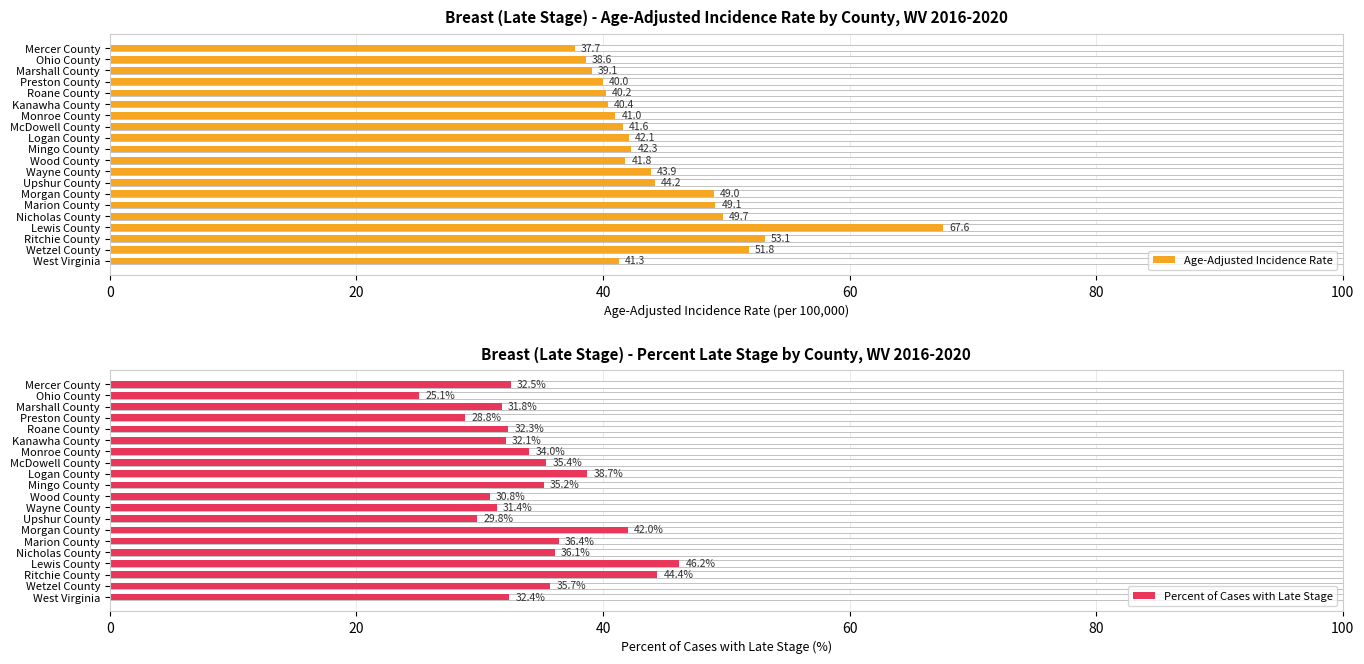

What position from the left is Upshur County?

8